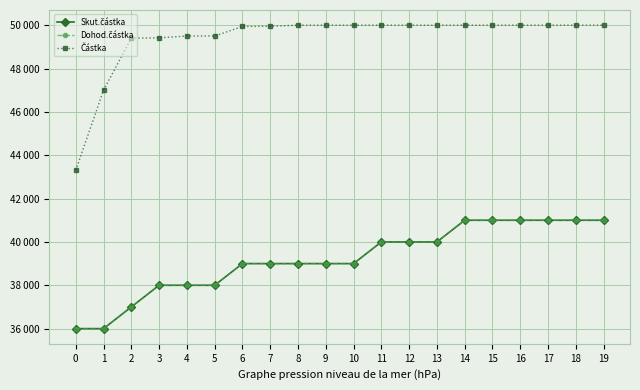

Between 11 and 13, which series saw the biggest shift?

Skut.částka